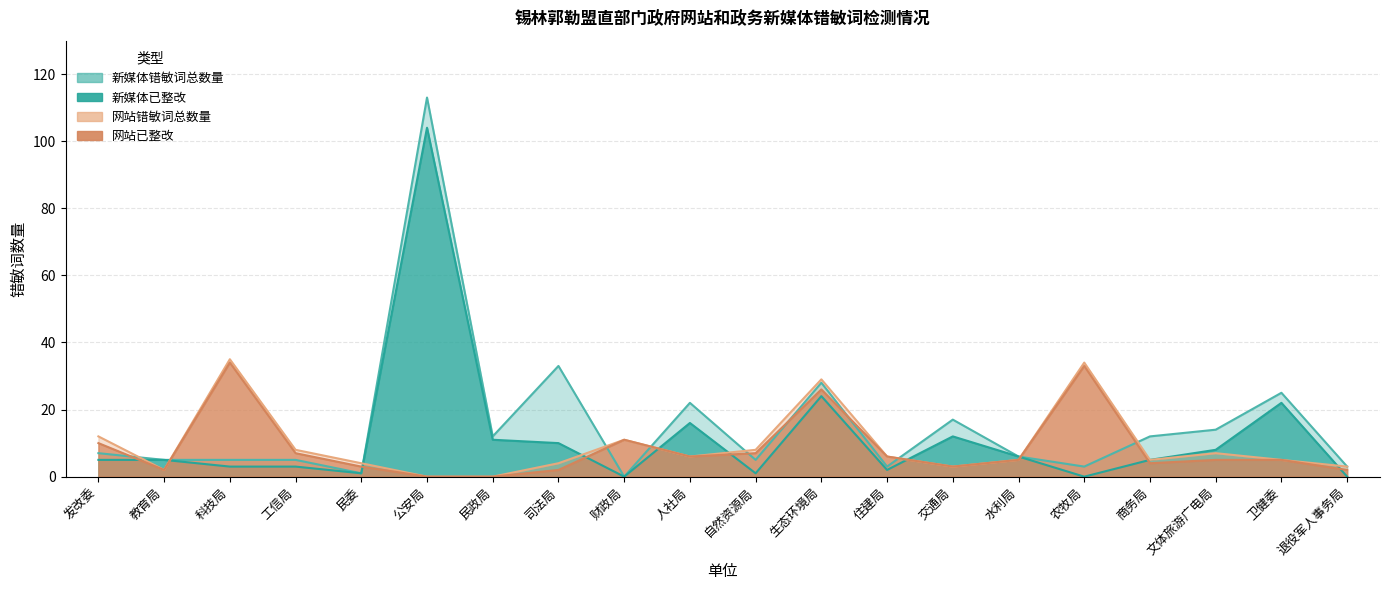

Where do 新媒体已整改 and 网站错敏词总数量 first cross each other?

发改委 and 教育局